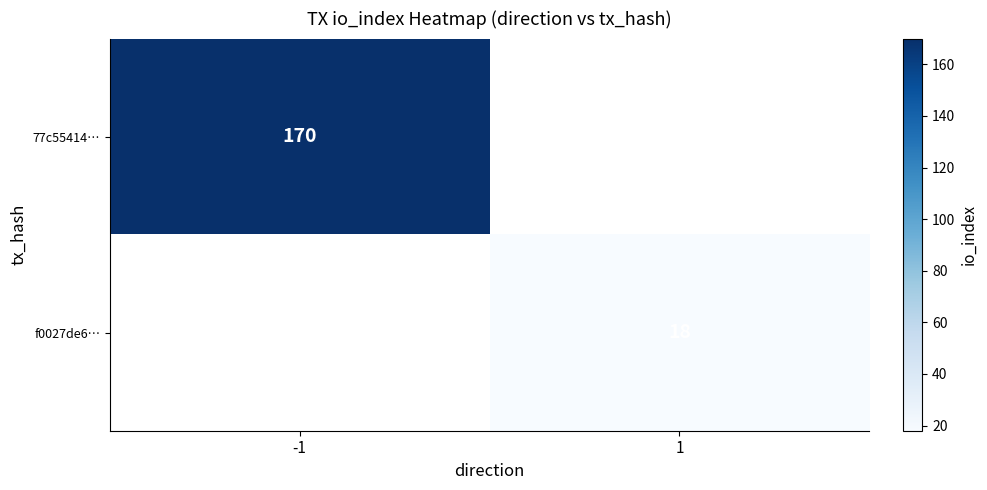

Which category has the lowest value across all series?

1